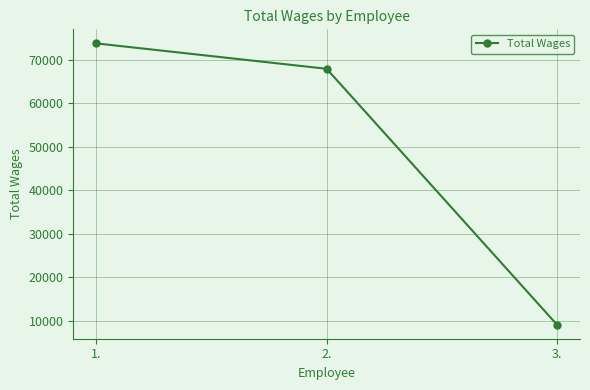

Count the number of data series in this chart.

1